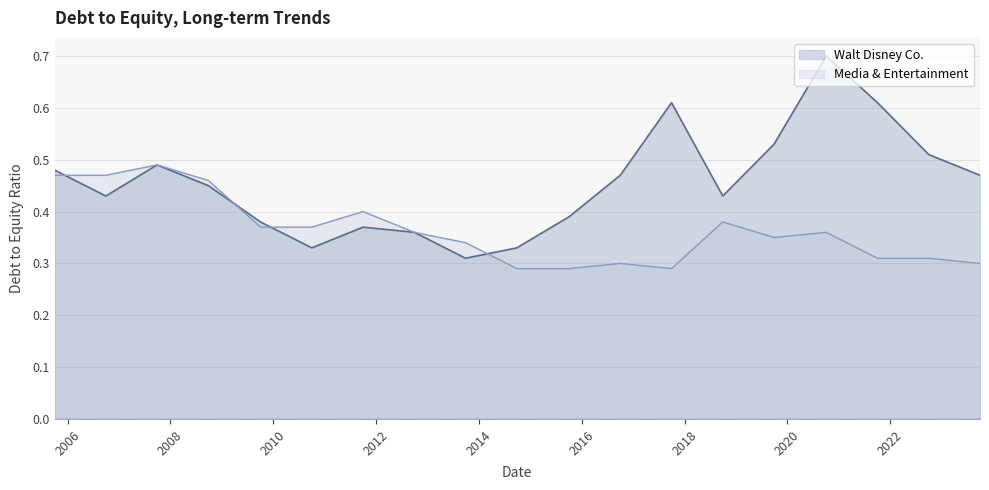

The value of Walt Disney Co. at 2019-09-28 is 0.2. True or false?

False